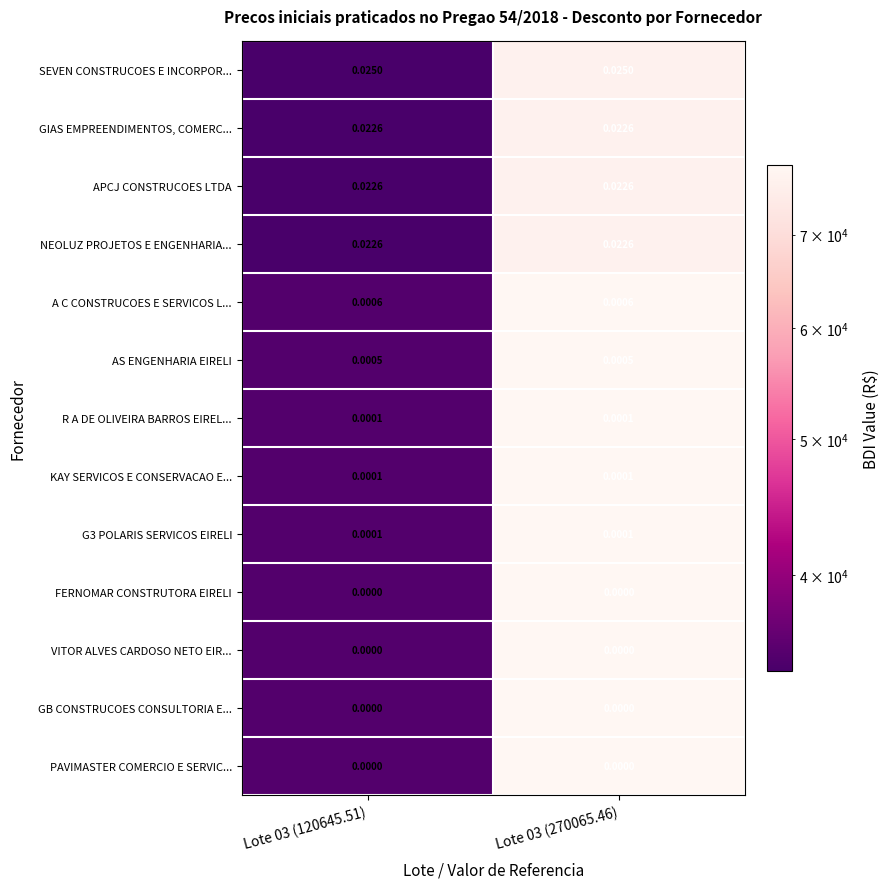

Which series has the largest total across all categories?

SEVEN CONSTRUCOES E INCORPOR...